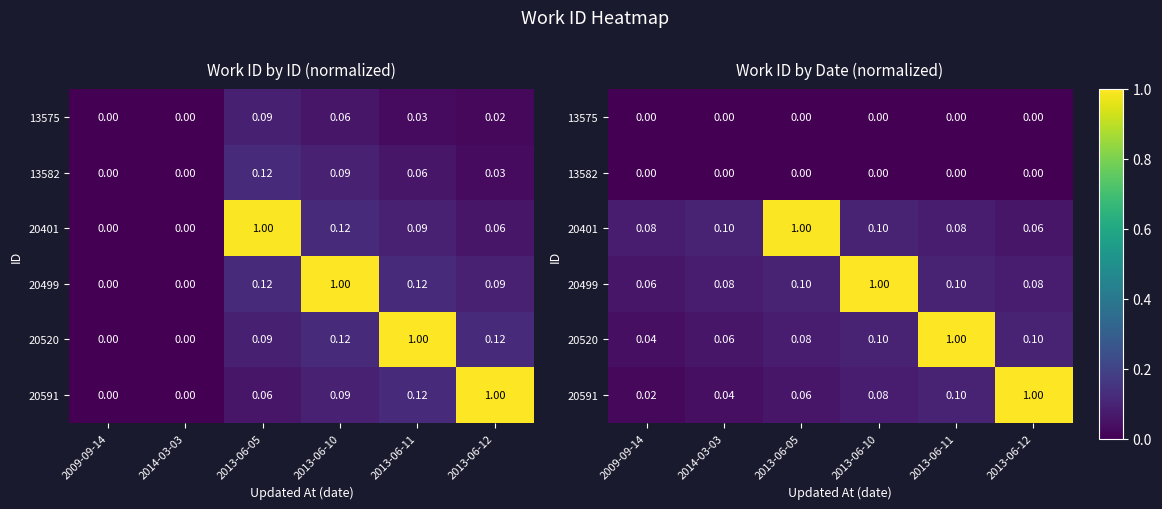

List the series in order of their peak value, lowest first.

13575, 13582, 20401, 20499, 20520, 20591